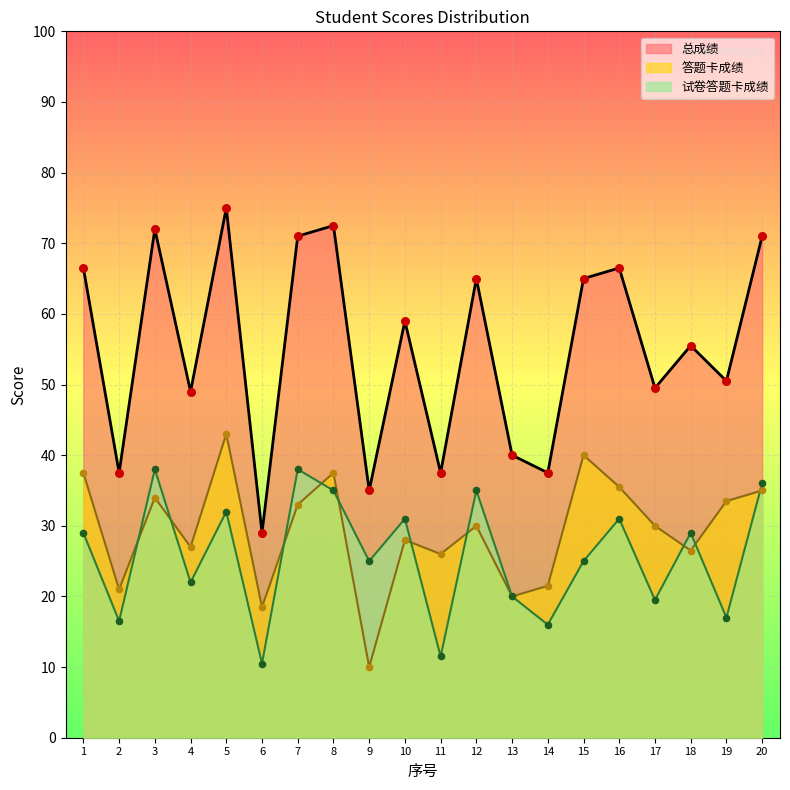

What is the total value across all series at 1?

133.0